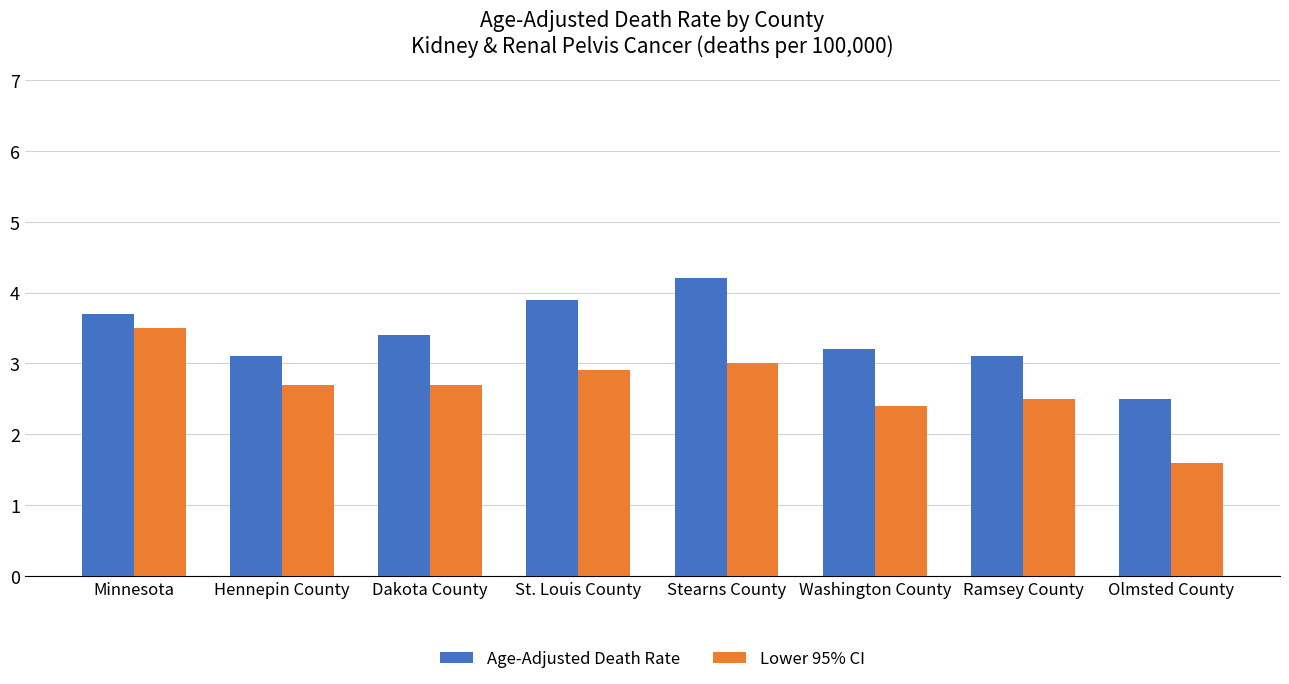

What is the maximum value for Age-Adjusted Death Rate?

4.2